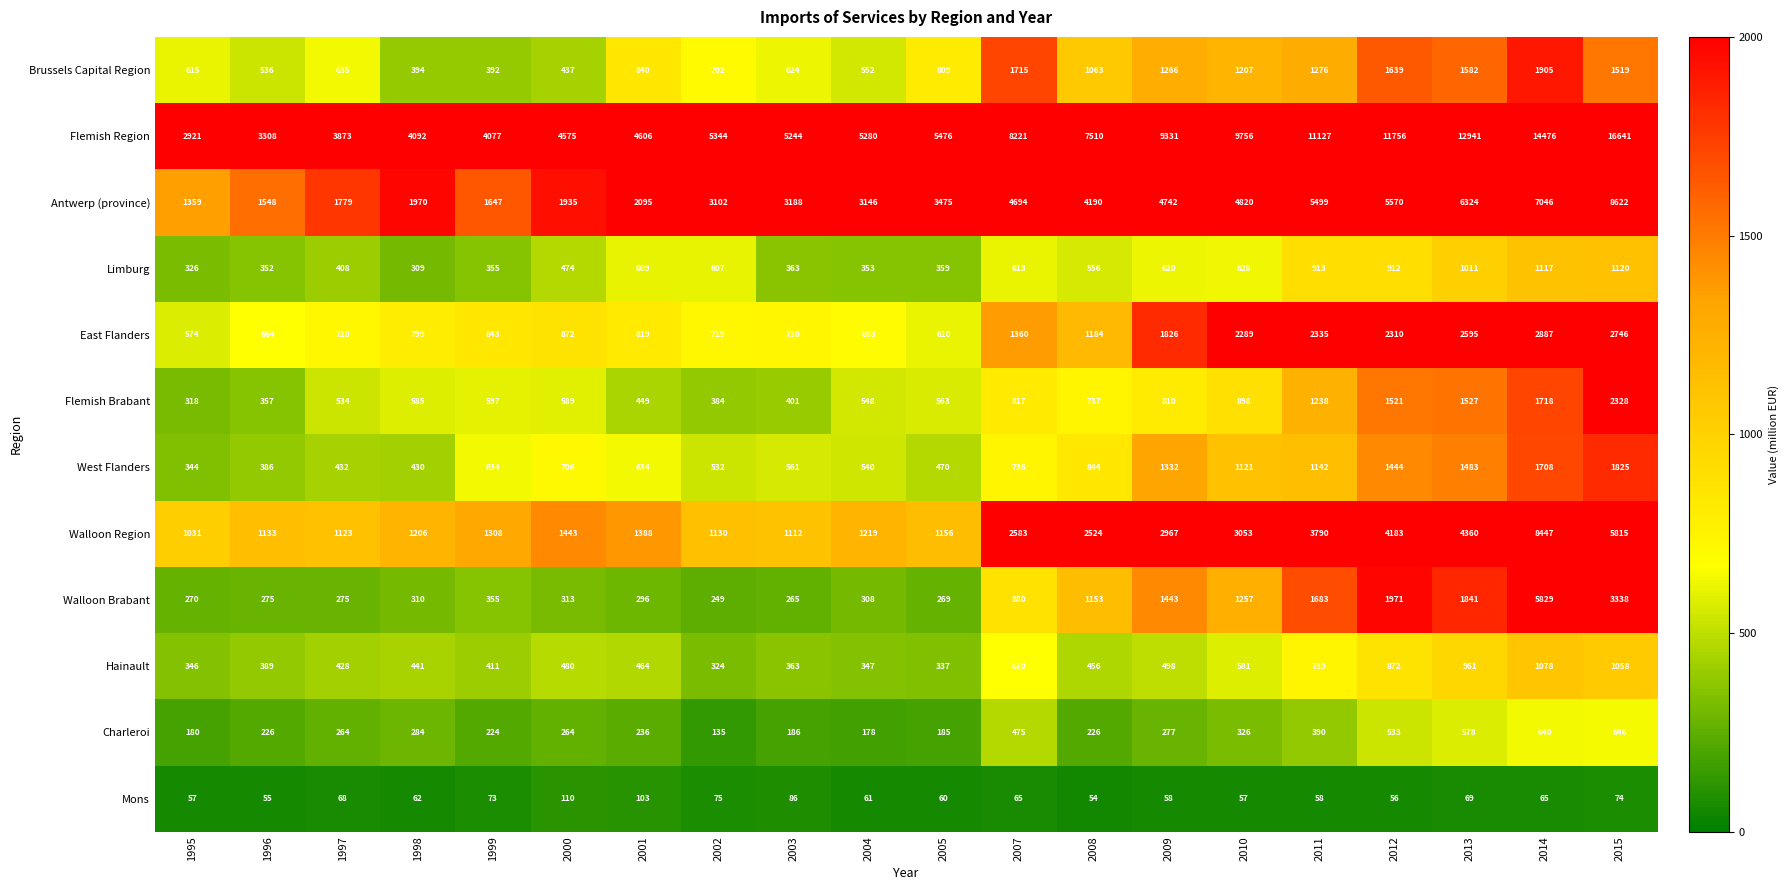

Between 1996 and 1997, which series saw the biggest shift?

Flemish Region